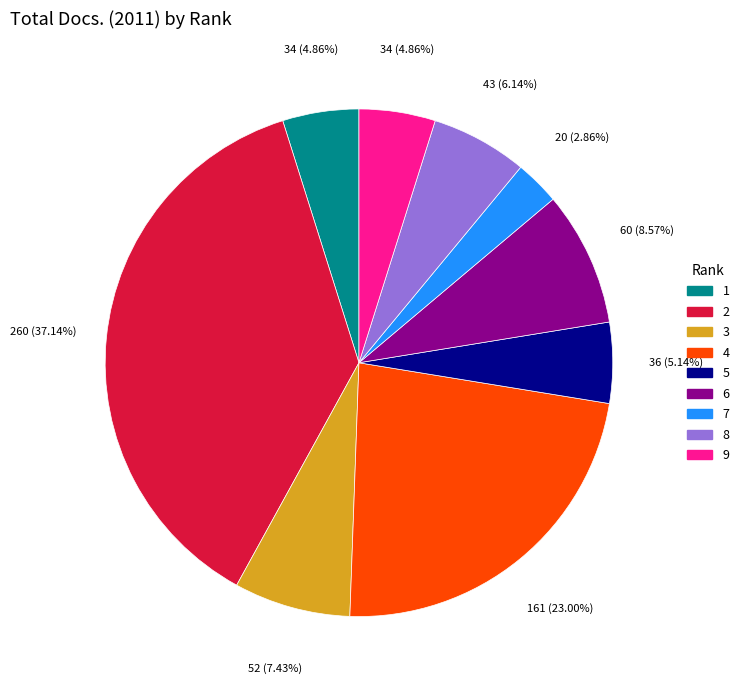

Is it true that 9 is 5% of the pie?

True